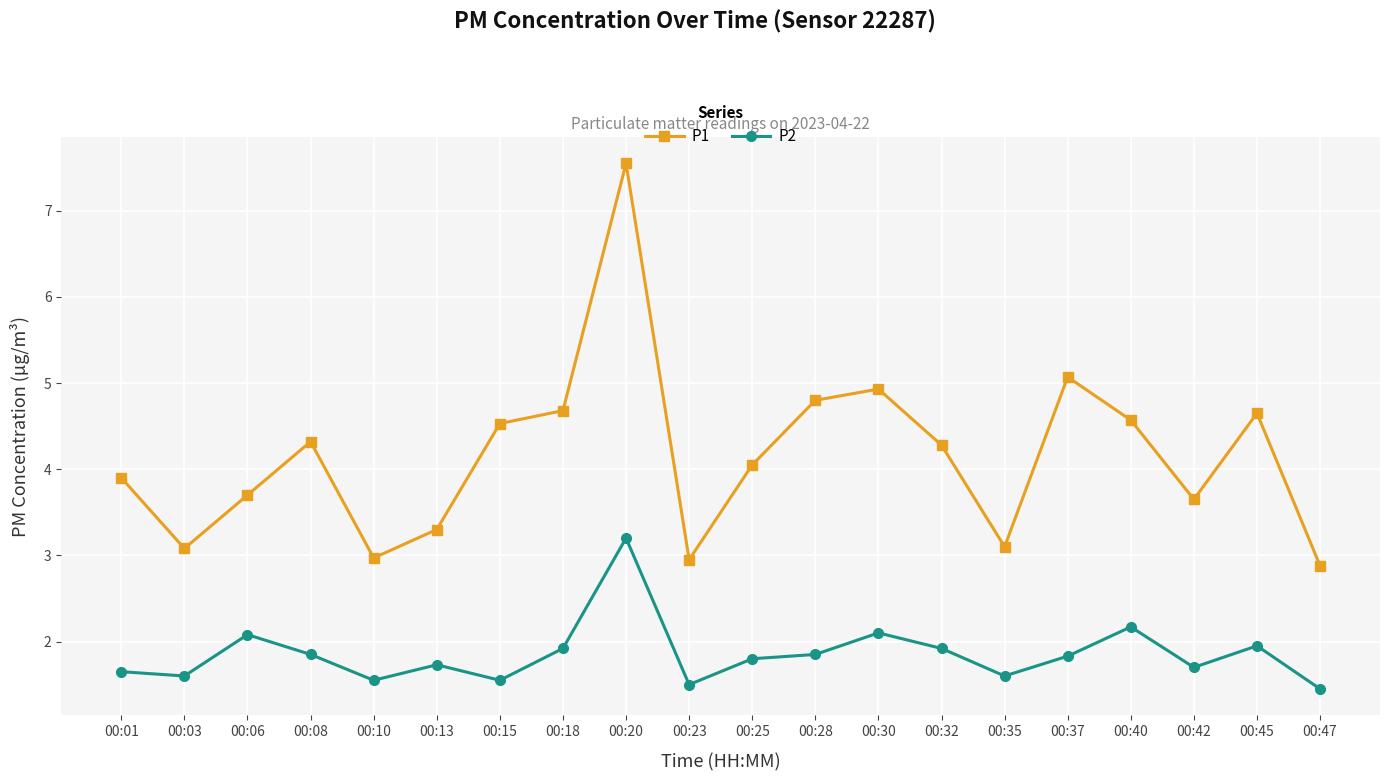

Which series changed the most between 00:35 and 00:45?

P1